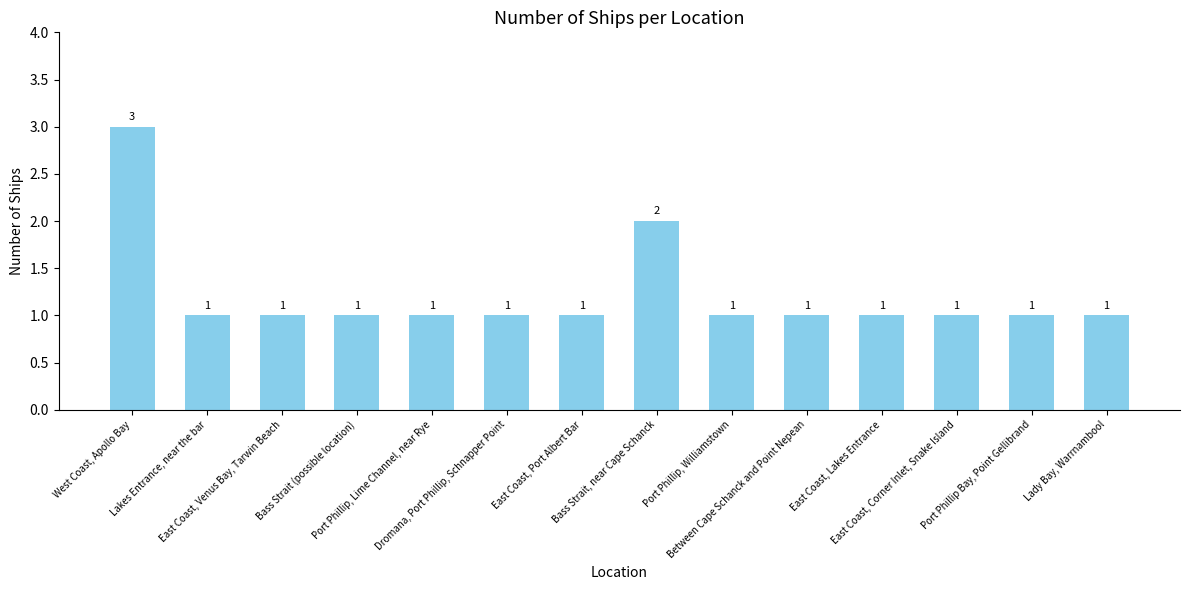

True or false: the data shows 0 at Lady Bay, Warrnambool.

False